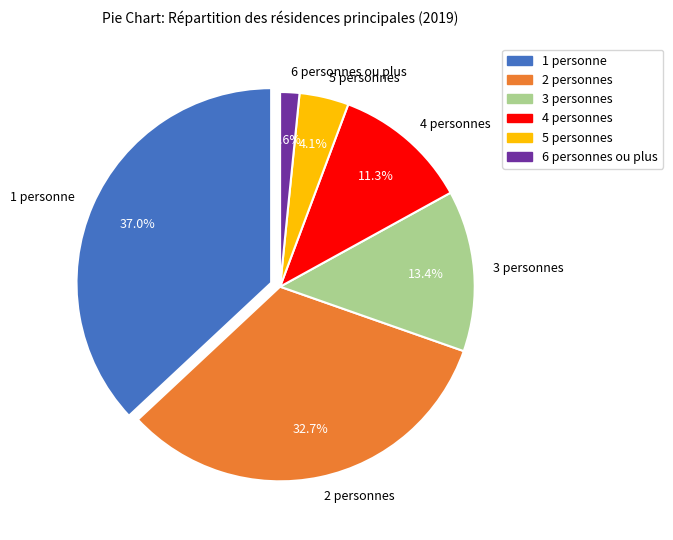

Is there a majority slice in this chart?

No